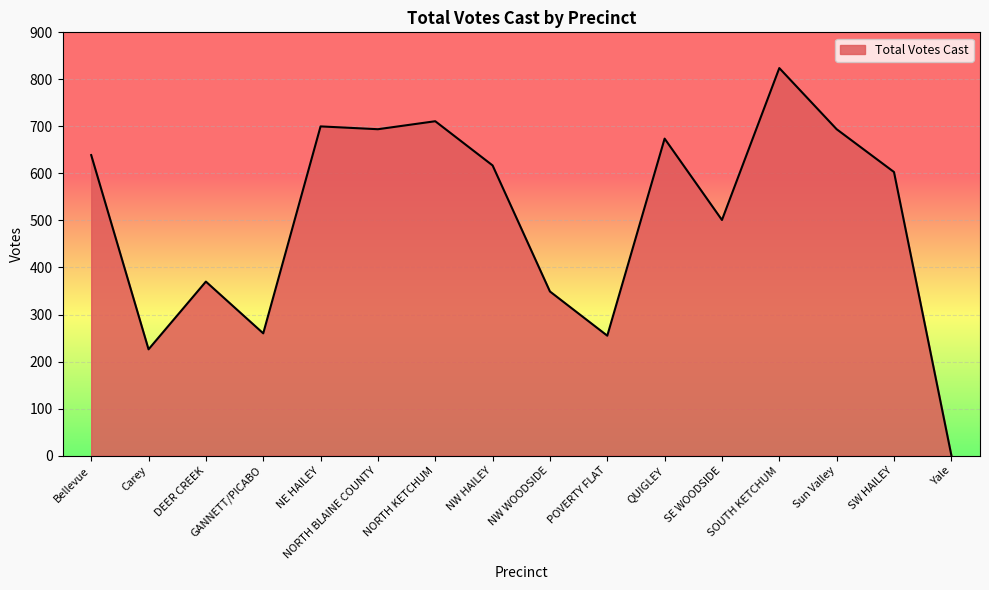

What is the maximum value shown in the chart?

824